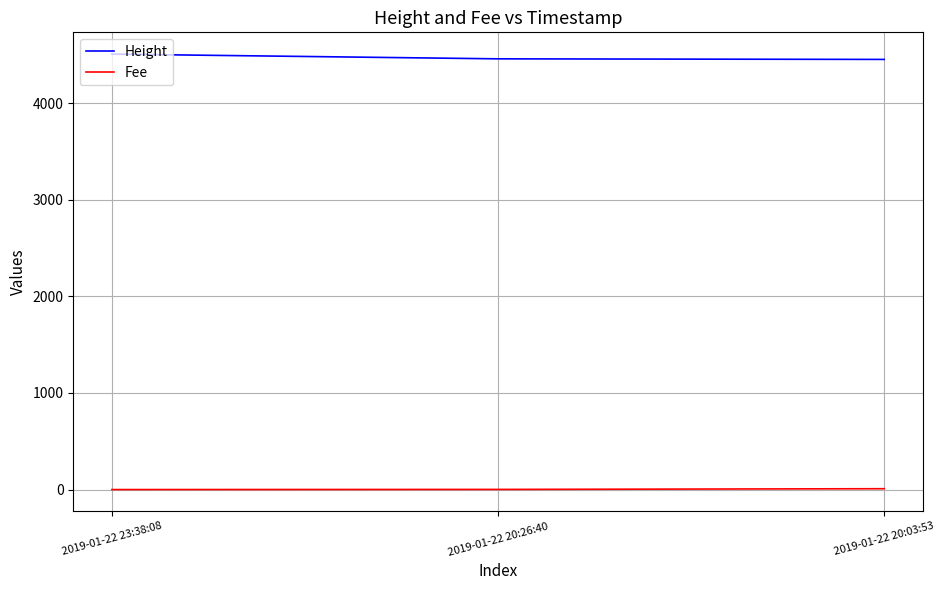

List the series in order of their overall mean, lowest first.

Fee, Height